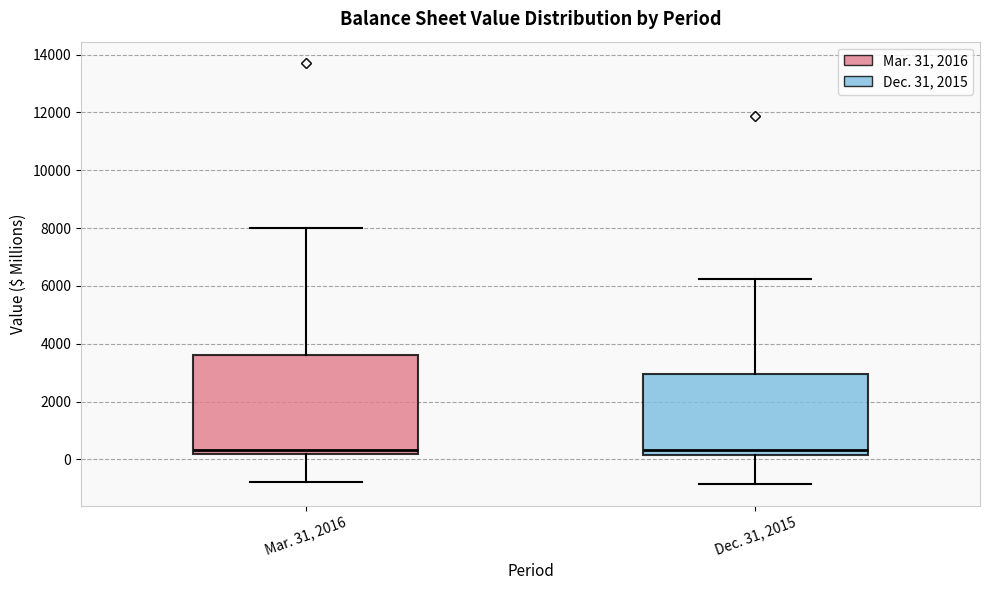

Reading left to right, transcribe this box plot: for each box, give where its median line is, the range the box spans, and where its two whiskers end, as read against the y-axis. The values are not printed on the chart, so give them approximately, as read against the axis.

Mar. 31, 2016: median 400, box 200 to 3600, whiskers -800 to 8000
Dec. 31, 2015: median 400, box 200 to 3000, whiskers -800 to 6200